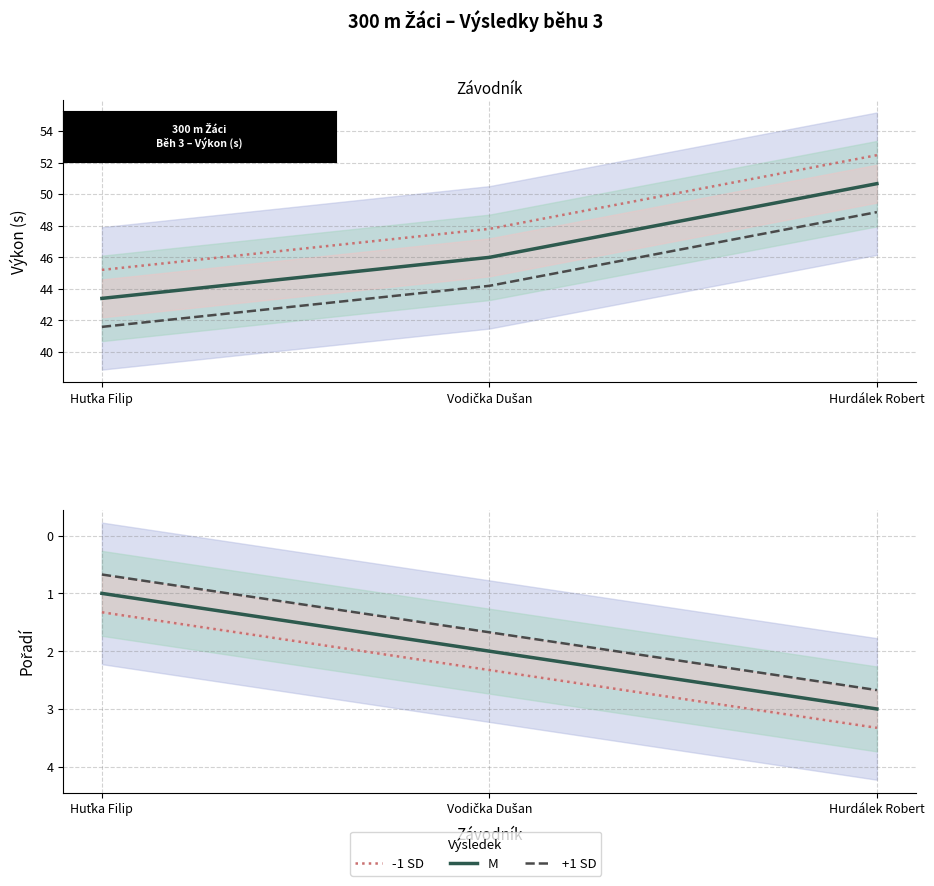

The value of -1 SD at Hurdálek Robert is 1.4. True or false?

False